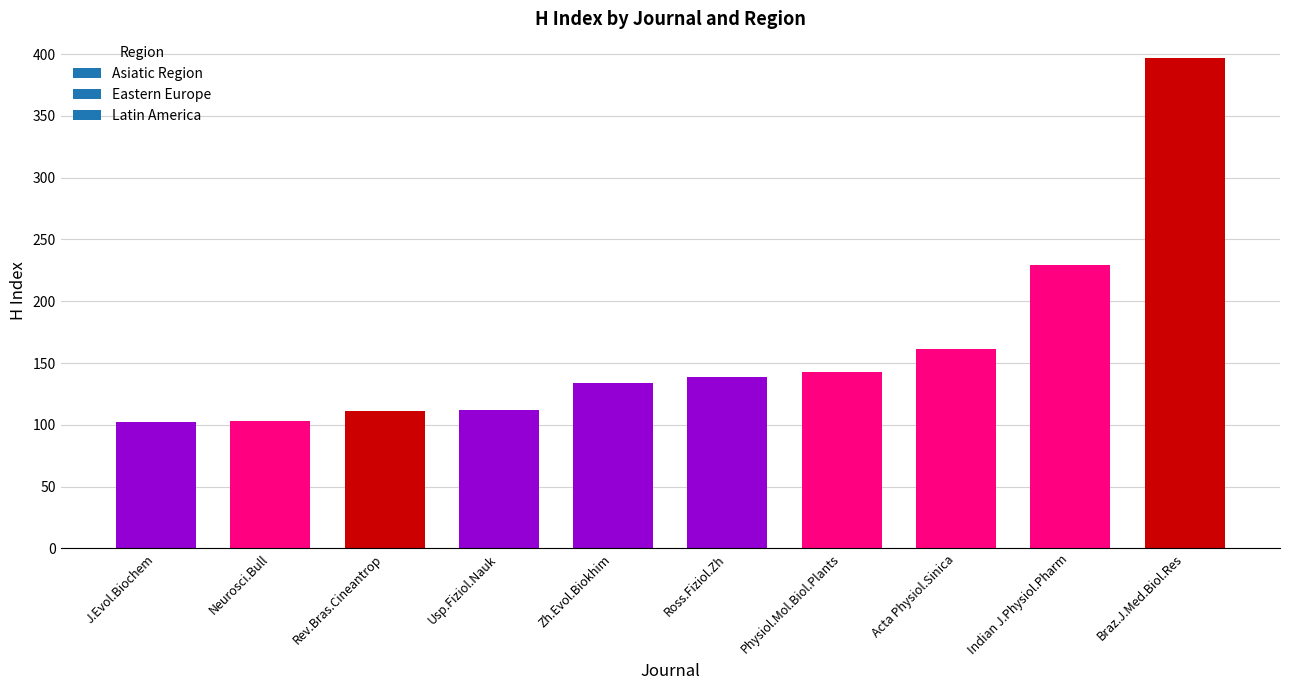

The chart shows a value of 229 at Indian J.Physiol.Pharm. True or false?

True